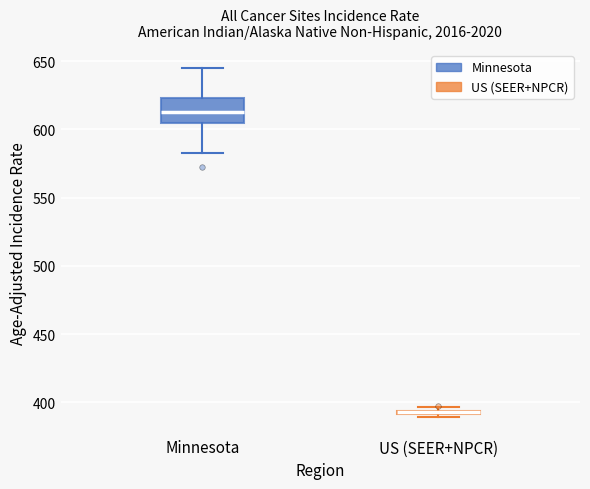

Comparing the boxes themselves (not the whiskers), which one is the tallest?

Minnesota